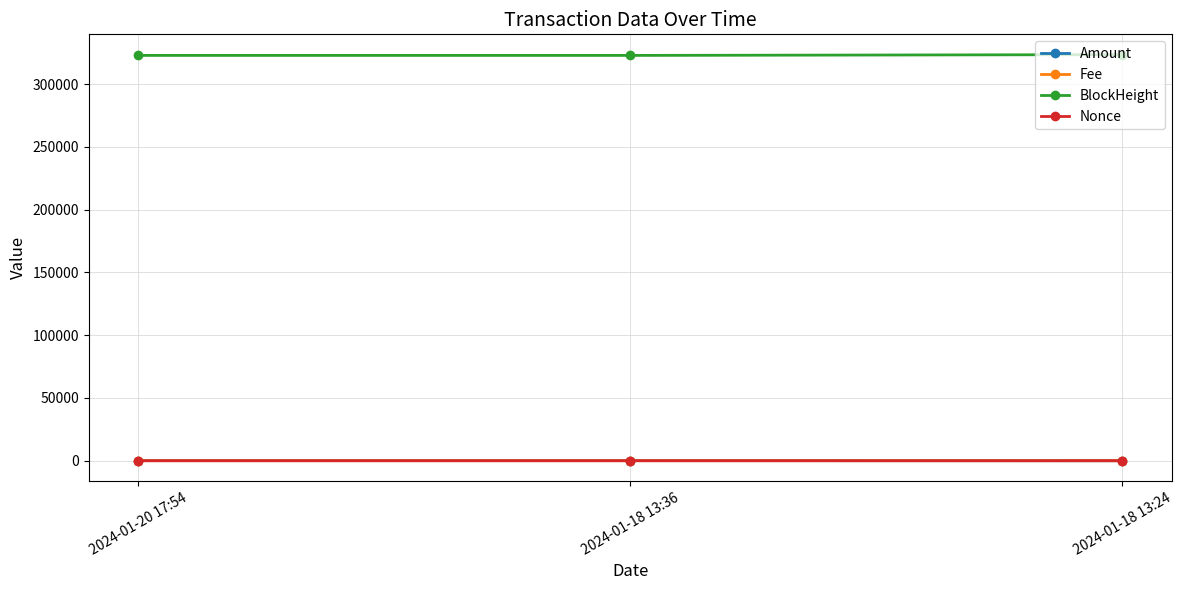

What is the label of the 2nd point from the left?

2024-01-18 13:36